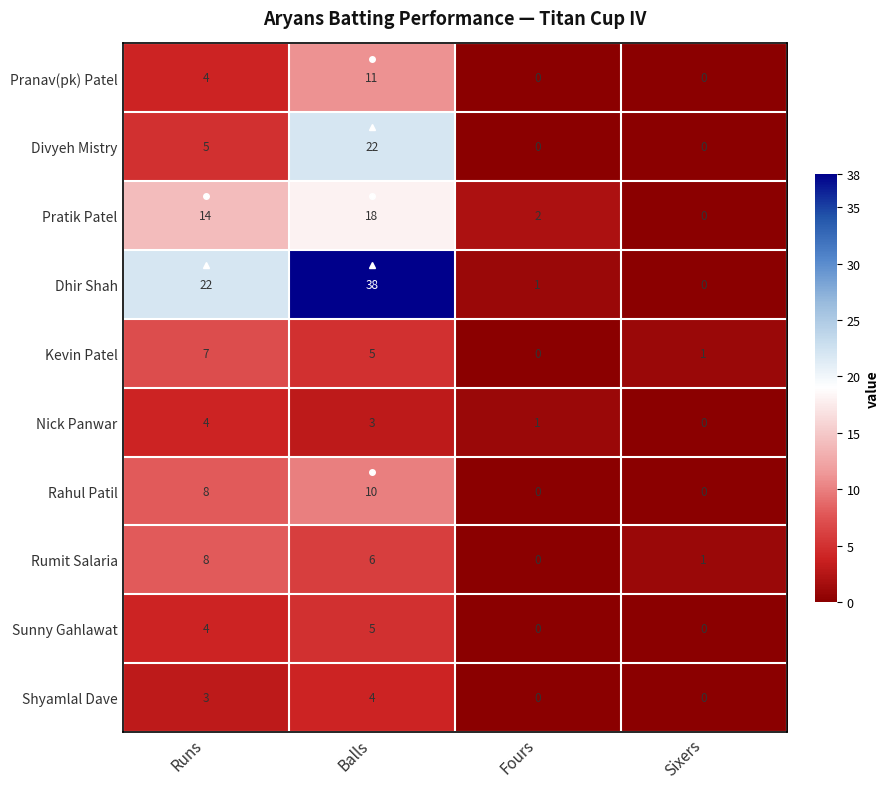

What is the sum of all Shyamlal Dave values?

7